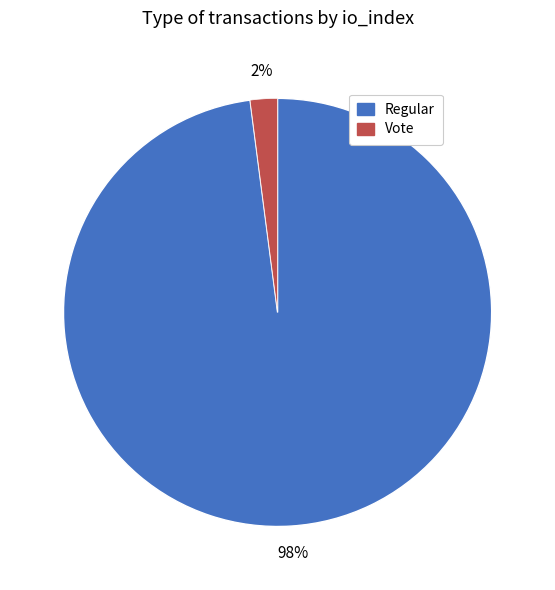

Do Vote and Regular together represent more than half of the pie?

Yes